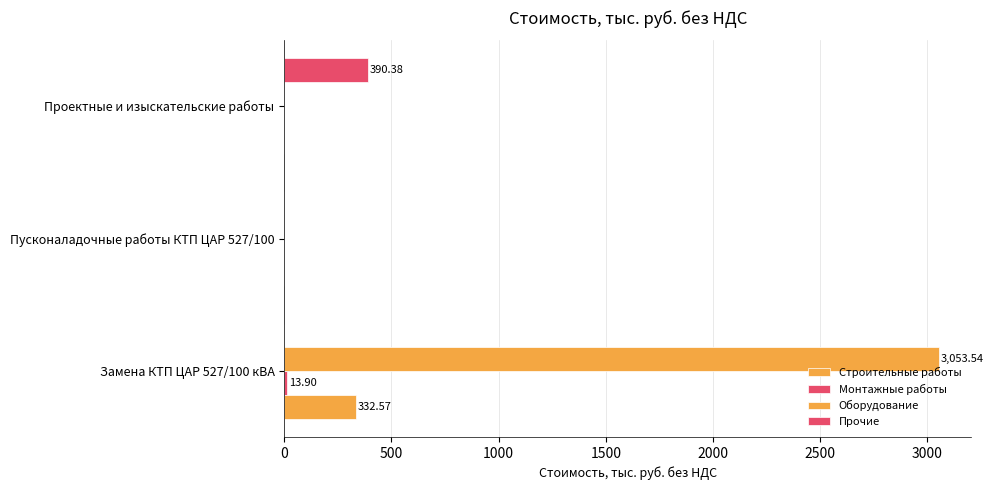

What is the value of the Оборудование bar at the 1st from the left?

3053.5